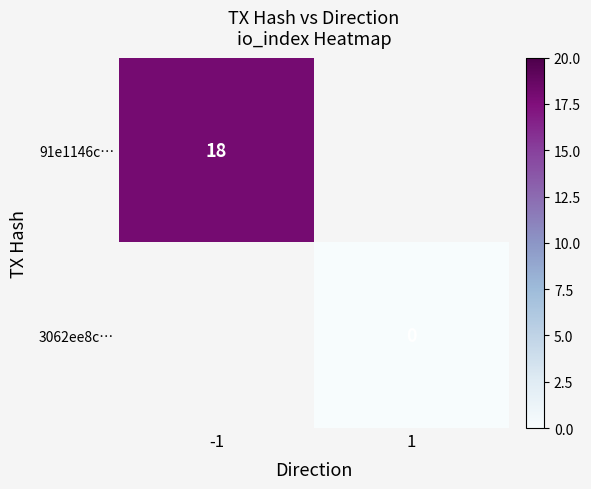

At how many categories does at least one series exceed 17?

1